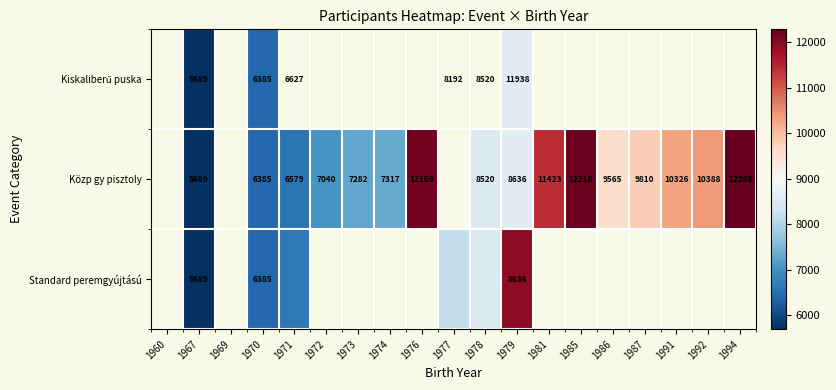

What is the spread (max minus min) of values at 1979?

3302